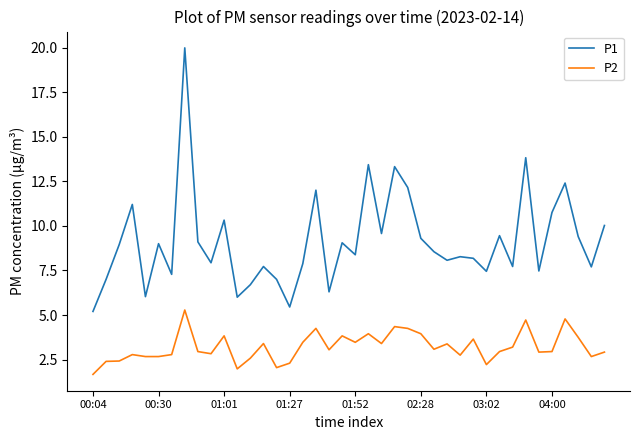

Which series has the widest spread of values?

P1